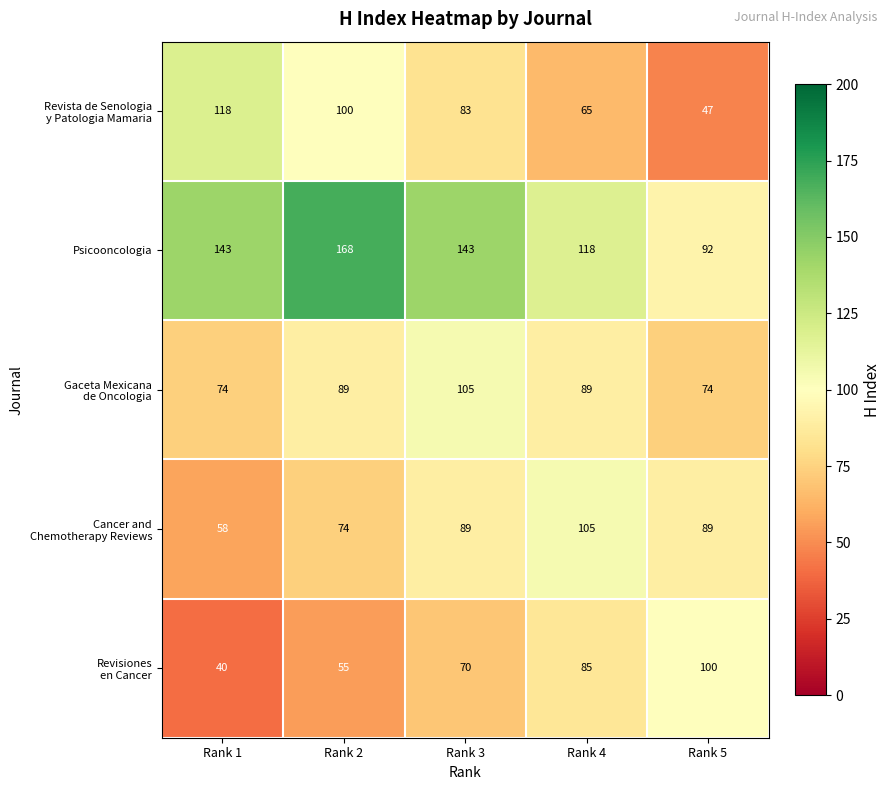

Between Rank 2 and Rank 5, which series saw the biggest shift?

Psicooncologia